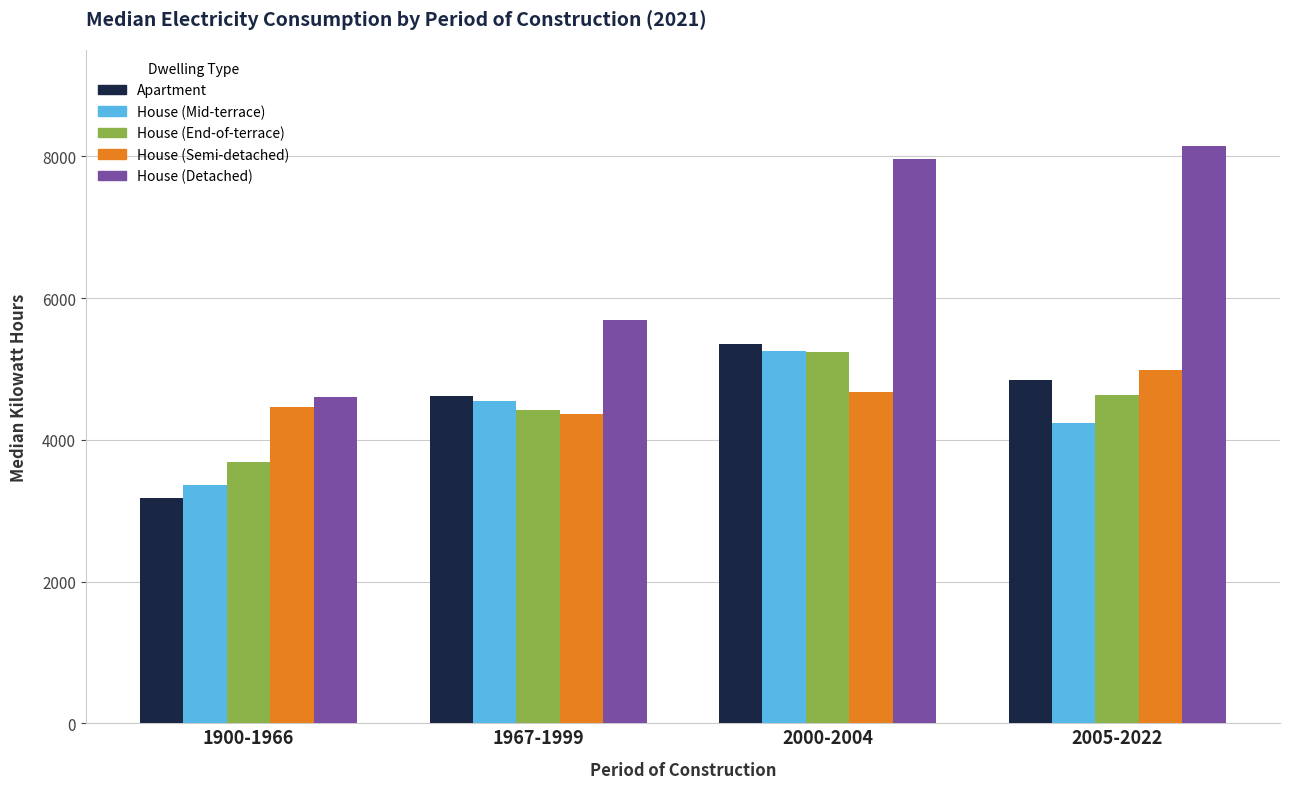

How many bars are there in each group?

5